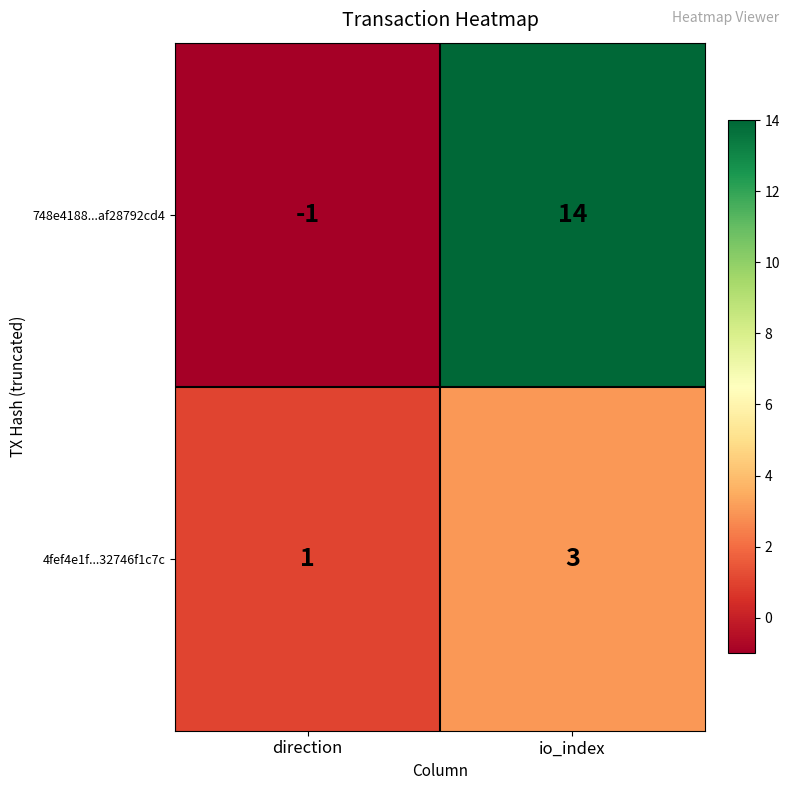

How many distinct data groups are displayed?

2